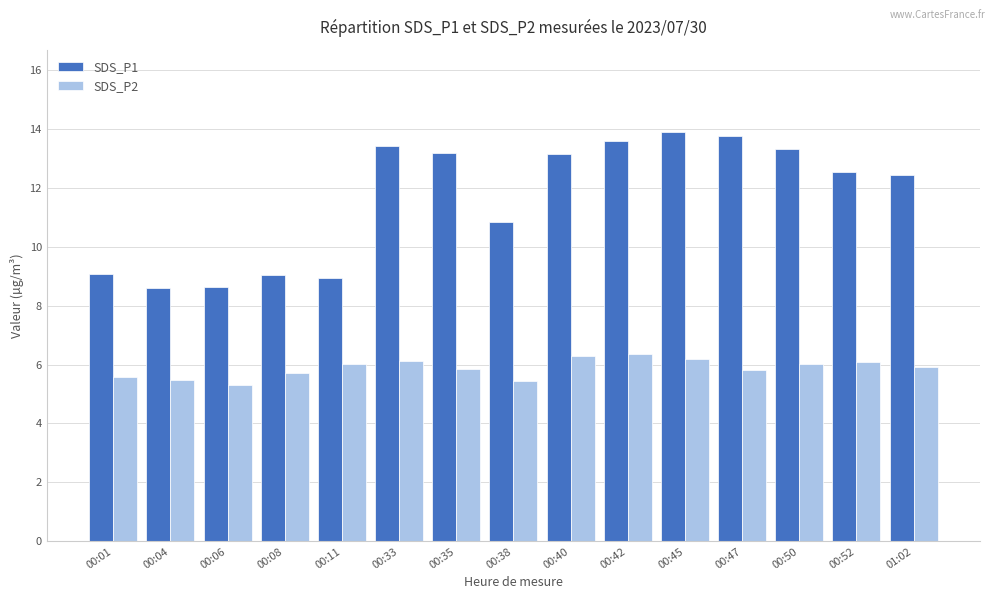

What is the minimum value shown in the chart?

5.3